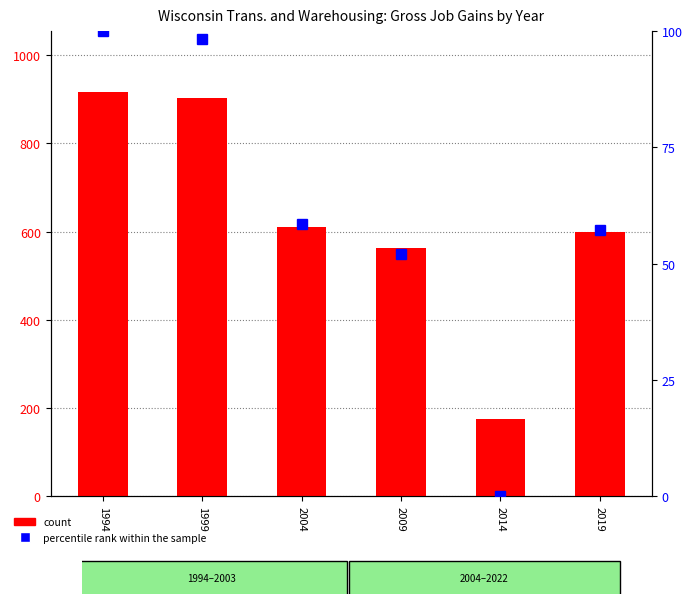

At which label does count first exceed 610?

1994